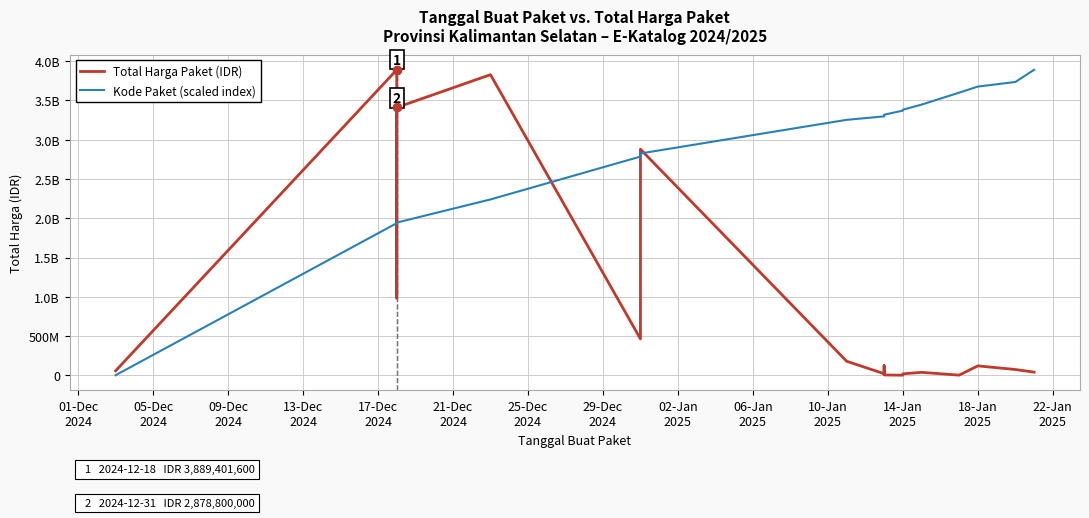

What is the greatest value displayed?

3889401600.0